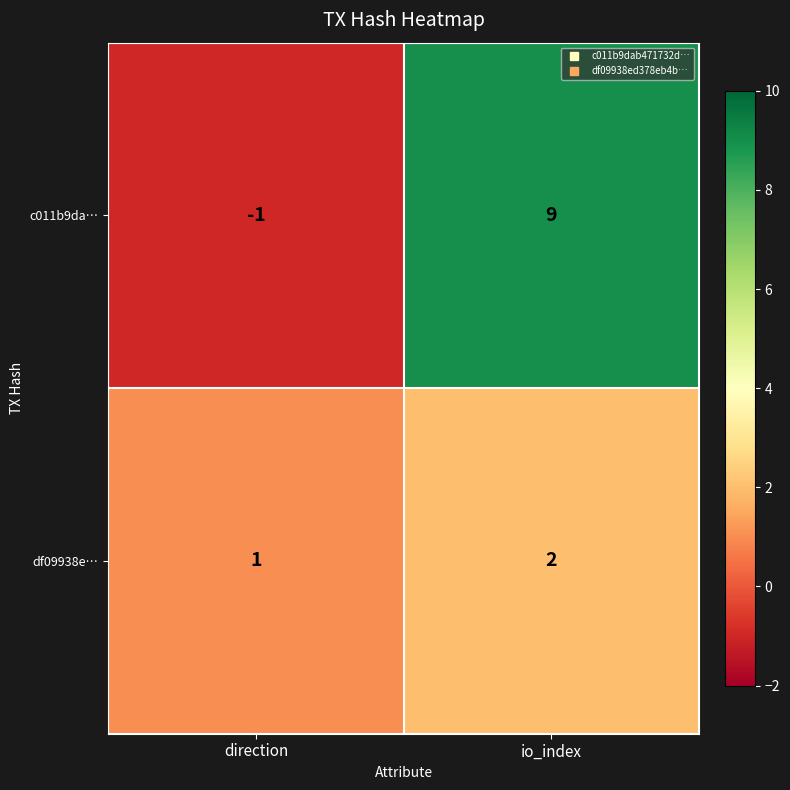

What is the approximate value of c011b9da… at io_index, to the nearest 5?

10